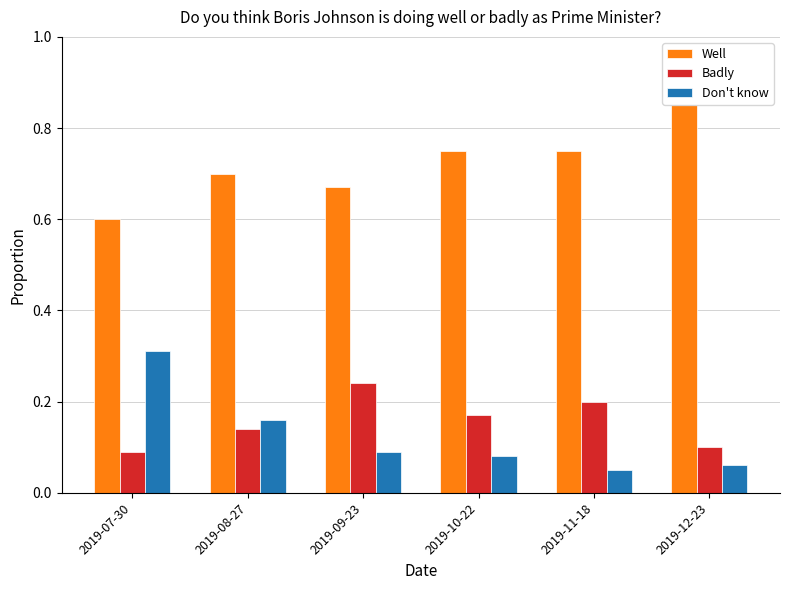

What is the total value across all series at 2019-07-30?

1.0